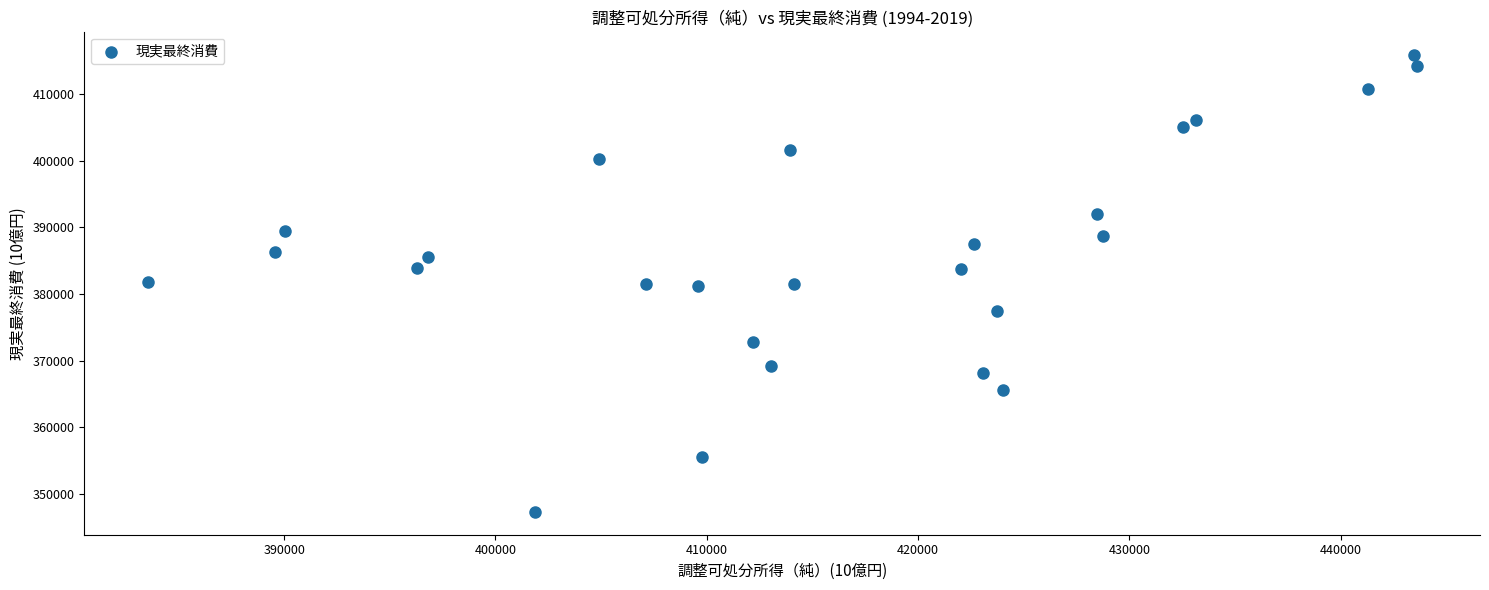

What is the range of Y values (max minus min)?

68677.6